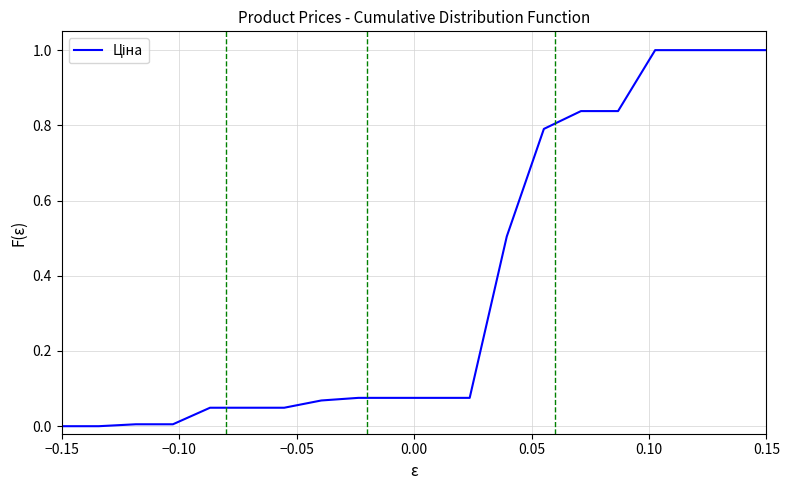

What is the greatest value displayed?

1.0